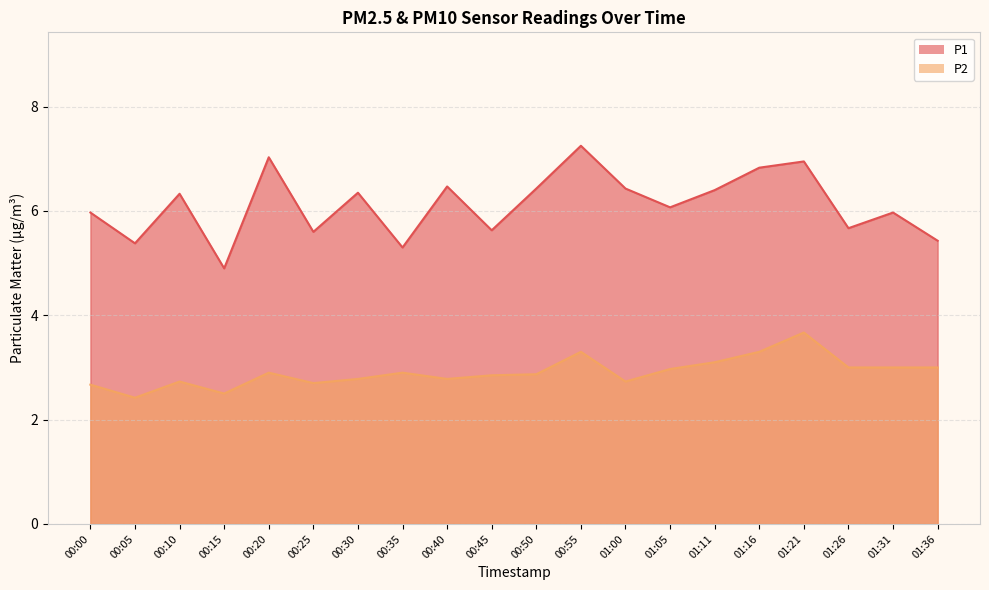

Reading left to right, transcribe all the data shown in this chart.

P1: 6.0	5.4	6.3	4.9	7.0	5.6	6.3	5.3	6.5	5.6	6.4	7.2	6.4	6.1	6.4	6.8	7.0	5.7	6.0	5.4
P2: 2.7	2.4	2.7	2.5	2.9	2.7	2.8	2.9	2.8	2.9	2.9	3.3	2.7	3.0	3.1	3.3	3.7	3.0	3.0	3.0